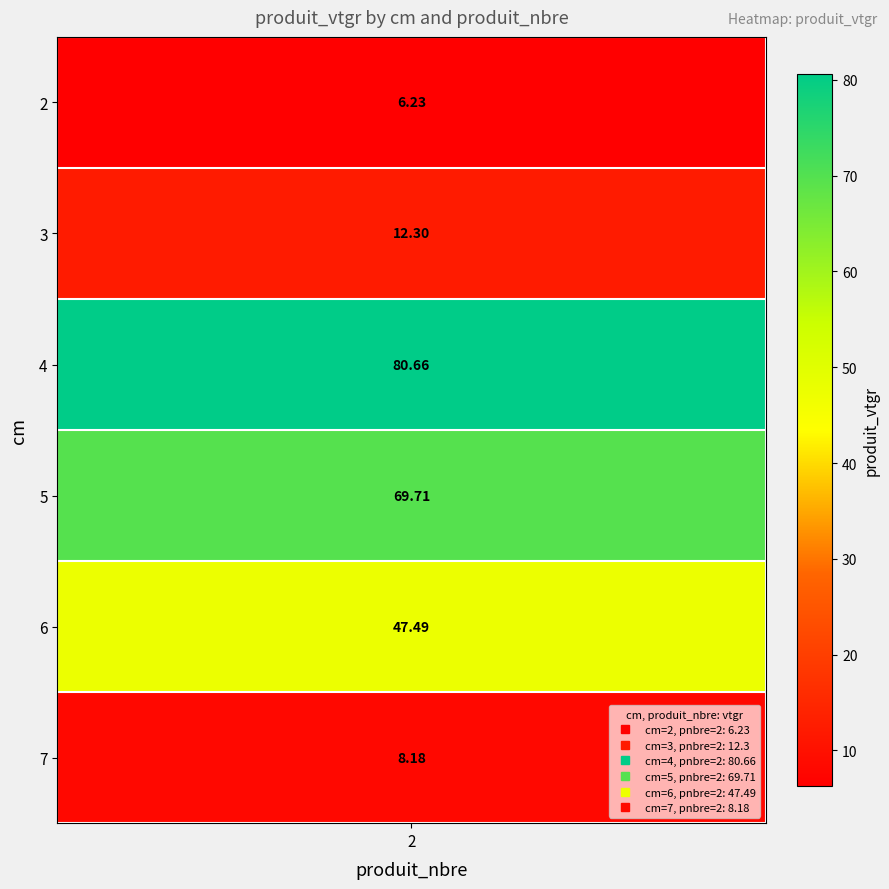

What is the minimum value shown in the chart?

6.2